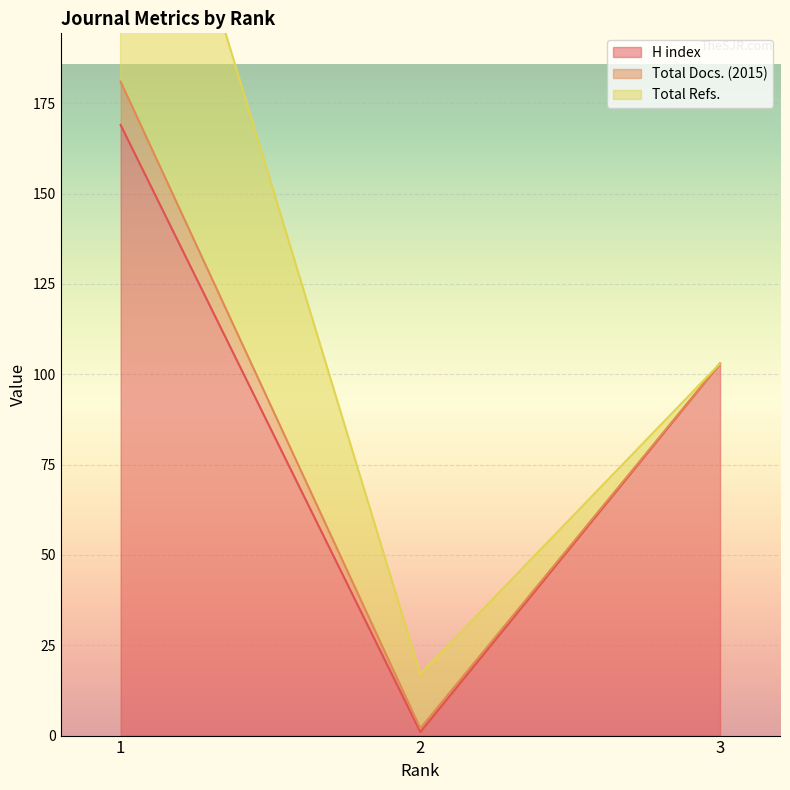

What is the approximate value of H index at 1?

169